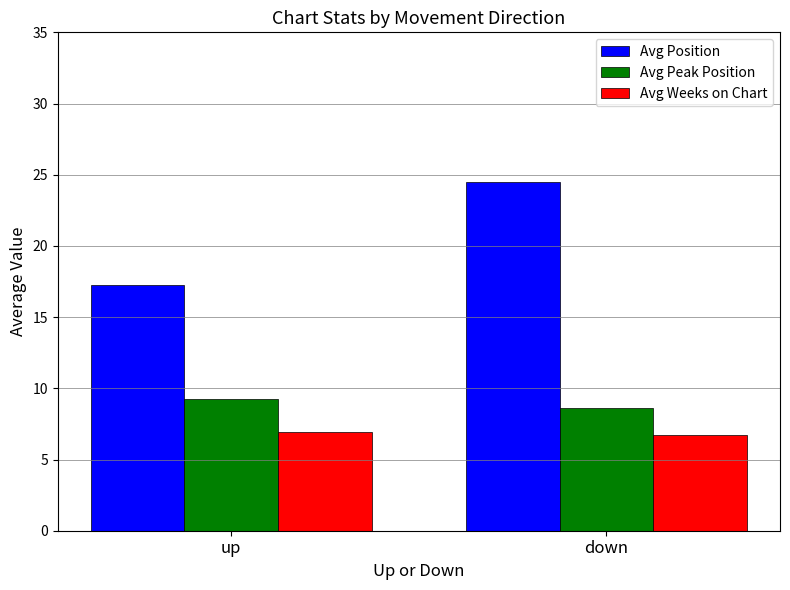

Which category has the lowest value in the Avg Peak Position series?

down